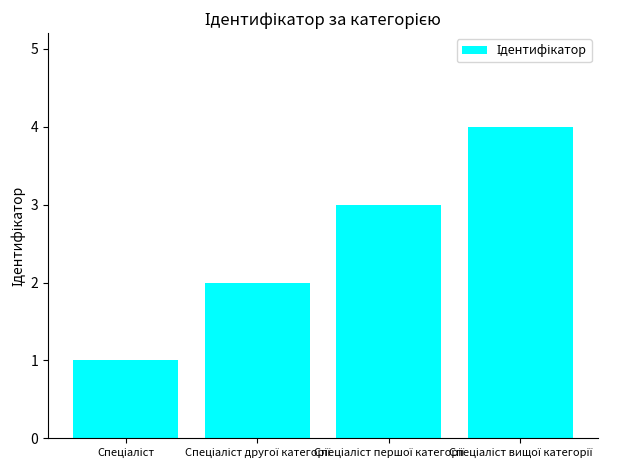

What is the maximum value shown in the chart?

4